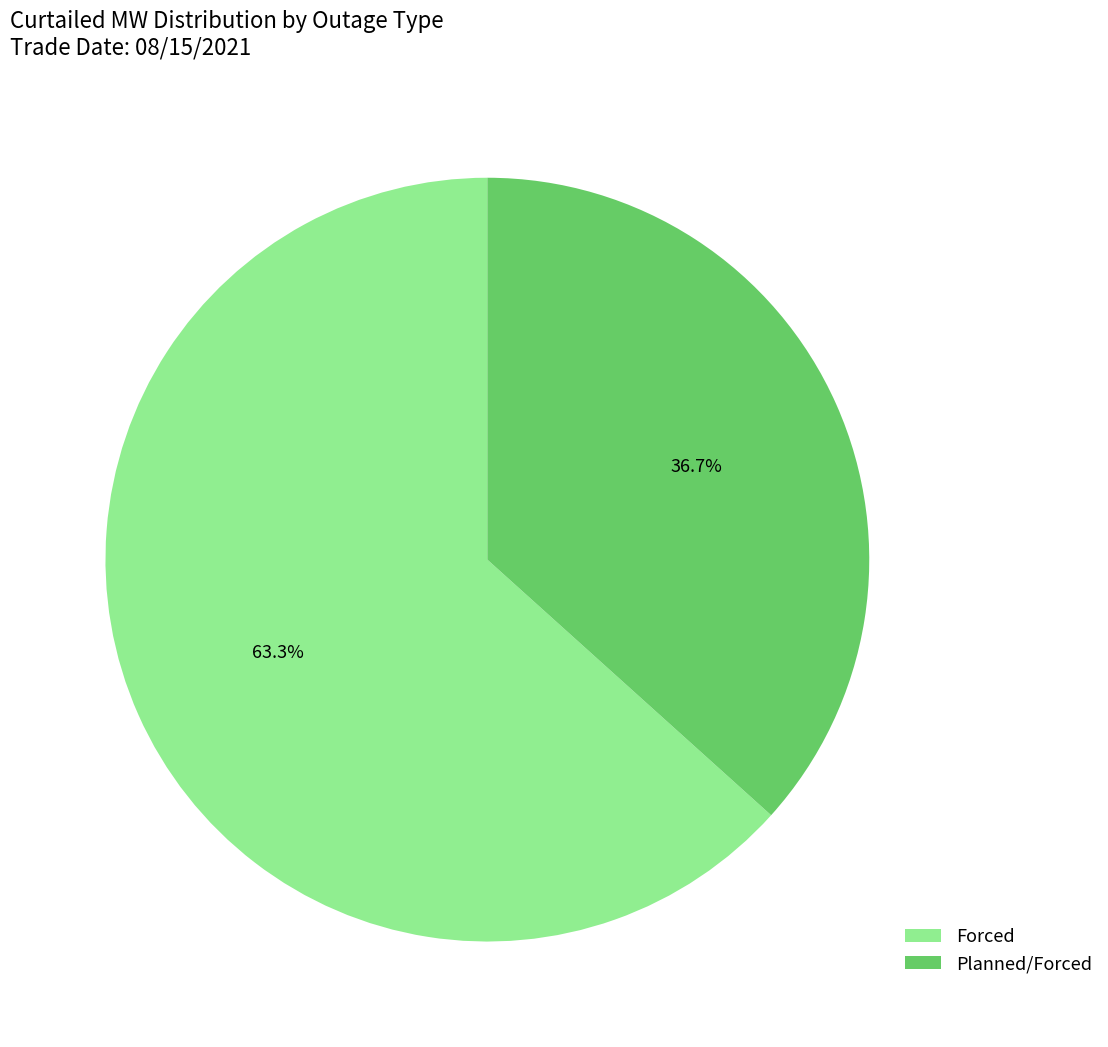

How much of the chart is everything except Planned/Forced?

63.3%